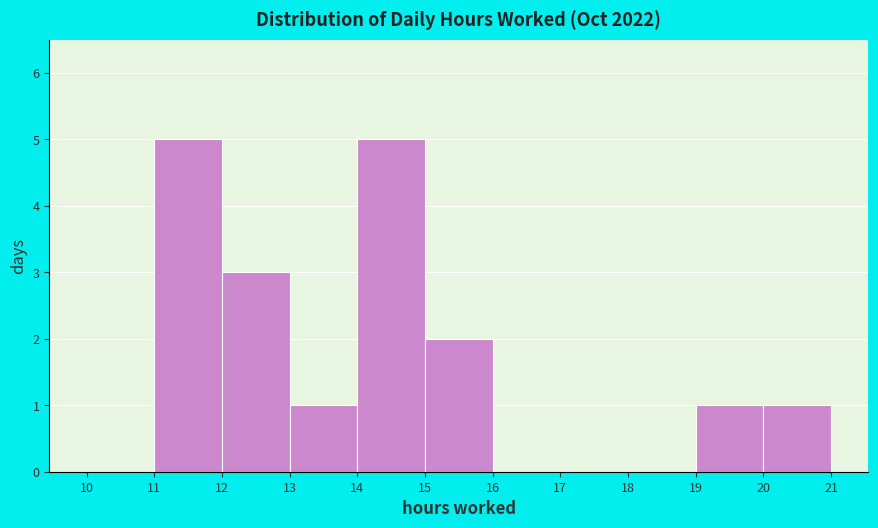

Reading left to right, list every bar in this chart as the range it spans on the x-axis followed by its height. The values are not printed on the chart, so give them approximately, as read against the axis.

10 to 11: 0
11 to 12: 5
12 to 13: 3
13 to 14: 1
14 to 15: 5
15 to 16: 2
16 to 17: 0
17 to 18: 0
18 to 19: 0
19 to 20: 1
20 to 21: 1